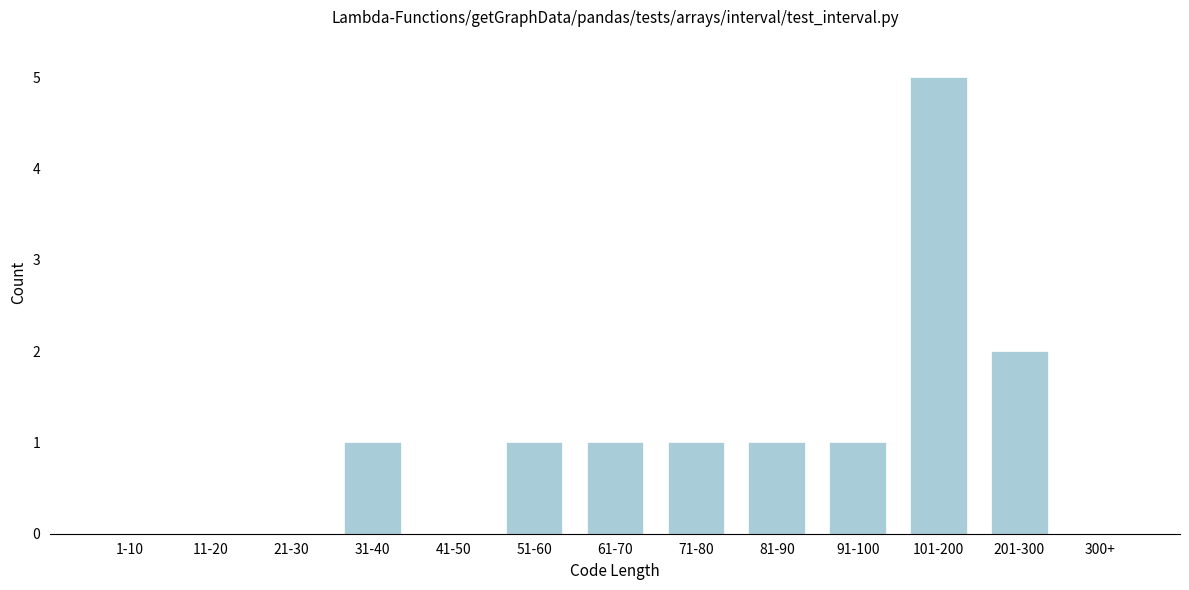

Reading left to right, transcribe all the data shown in this chart.

1-10=0	11-20=0	21-30=0	31-40=1	41-50=0	51-60=1	61-70=1	71-80=1	81-90=1	91-100=1	101-200=5	201-300=2	300+=0